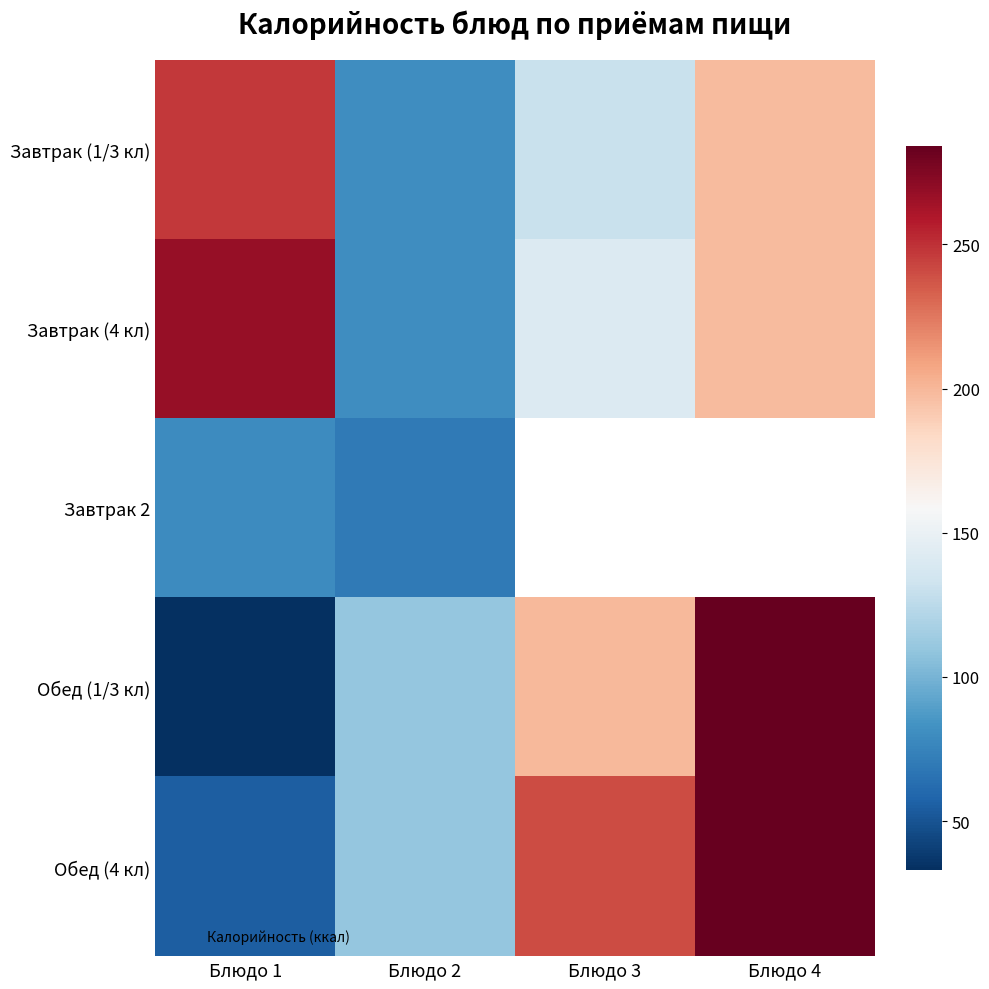

What is the lowest value of the Завтрак 2 series?

70.2